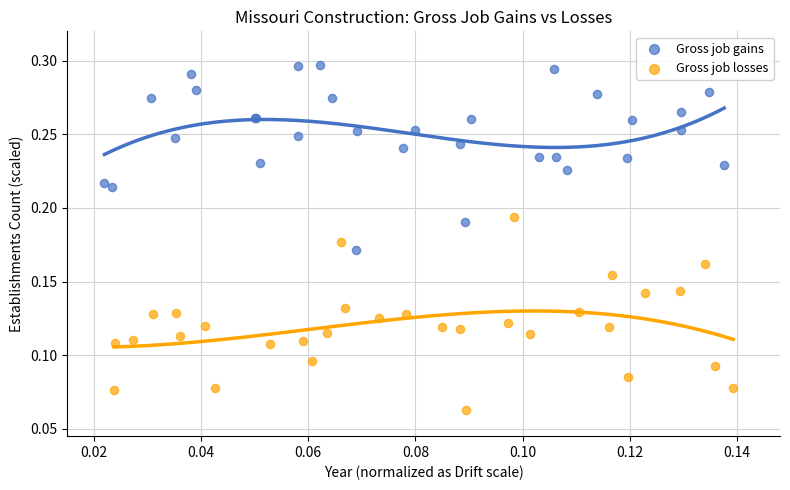

Which series contains the highest Y value?

Gross job gains